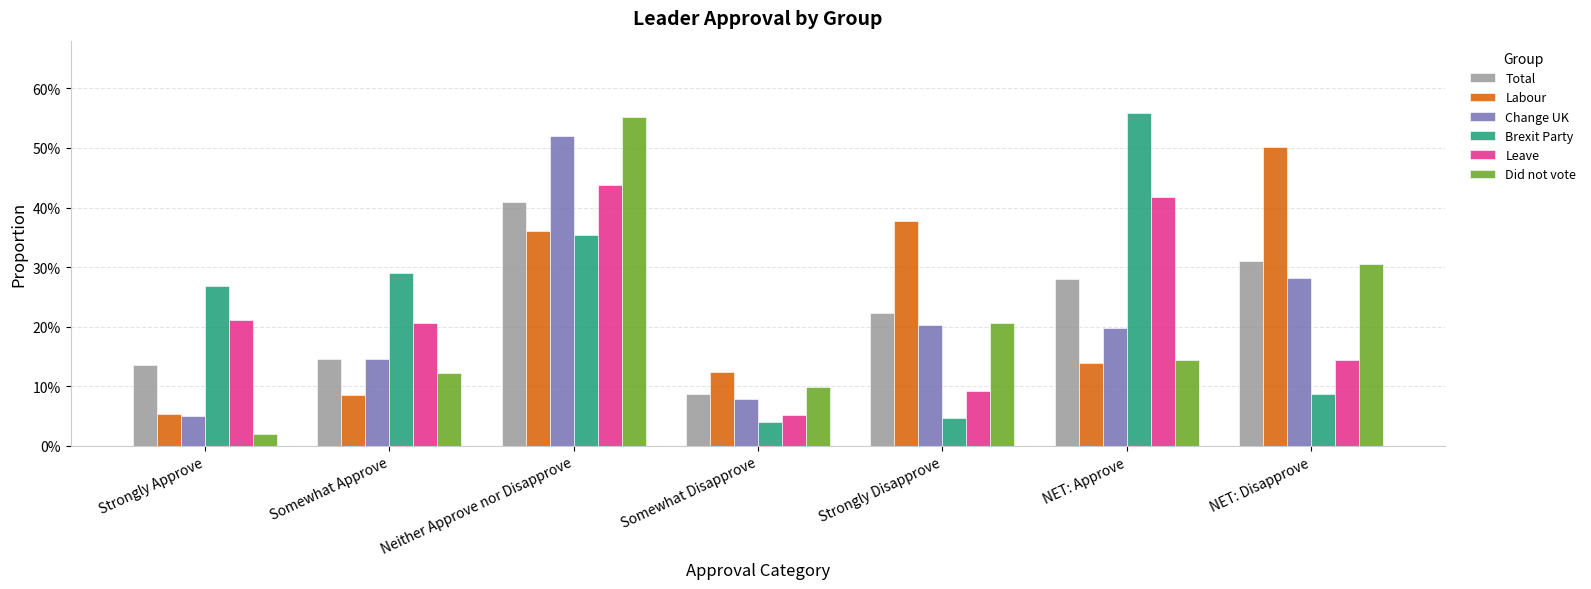

Does the chart contain stacked bars?

No